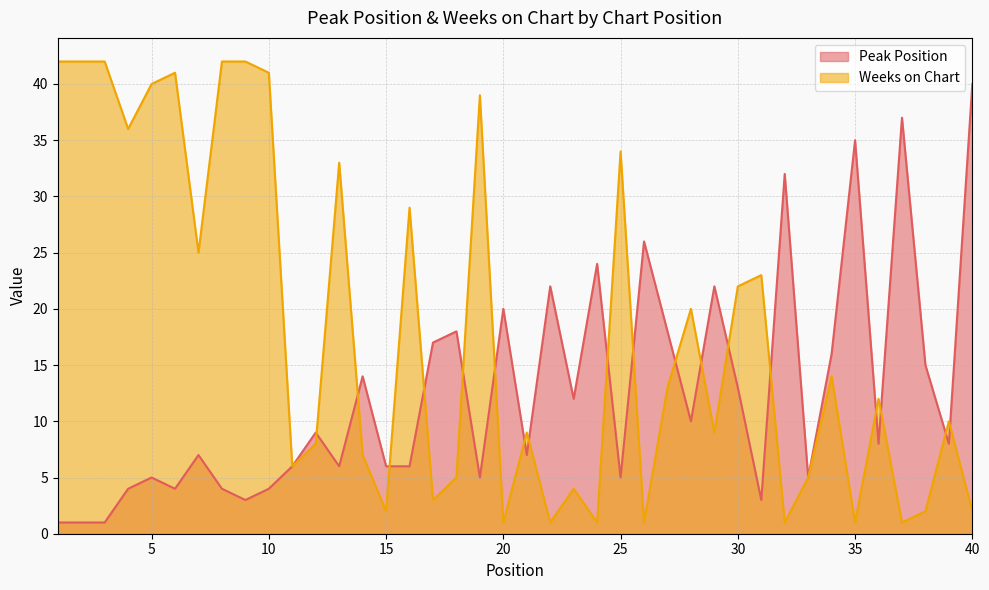

Reading left to right, what are all the values shown in this chart?

Peak Position: 1=1	2=1	3=1	4=4	5=5	6=4	7=7	8=4	9=3	10=4	11=6	12=9	13=6	14=14	15=6	16=6	17=17	18=18	19=5	20=20	21=7	22=22	23=12	24=24	25=5	26=26	27=18	28=10	29=22	30=13	31=3	32=32	33=5	34=16	35=35	36=8	37=37	38=15	39=8	40=40
Weeks on Chart: 1=42	2=42	3=42	4=36	5=40	6=41	7=25	8=42	9=42	10=41	11=6	12=8	13=33	14=7	15=2	16=29	17=3	18=5	19=39	20=1	21=9	22=1	23=4	24=1	25=34	26=1	27=13	28=20	29=9	30=22	31=23	32=1	33=5	34=14	35=1	36=12	37=1	38=2	39=10	40=2